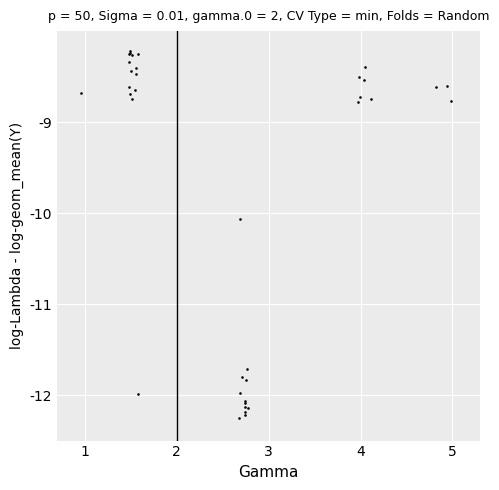

What Y value in the scatter plot is closest to -10?

-10.1